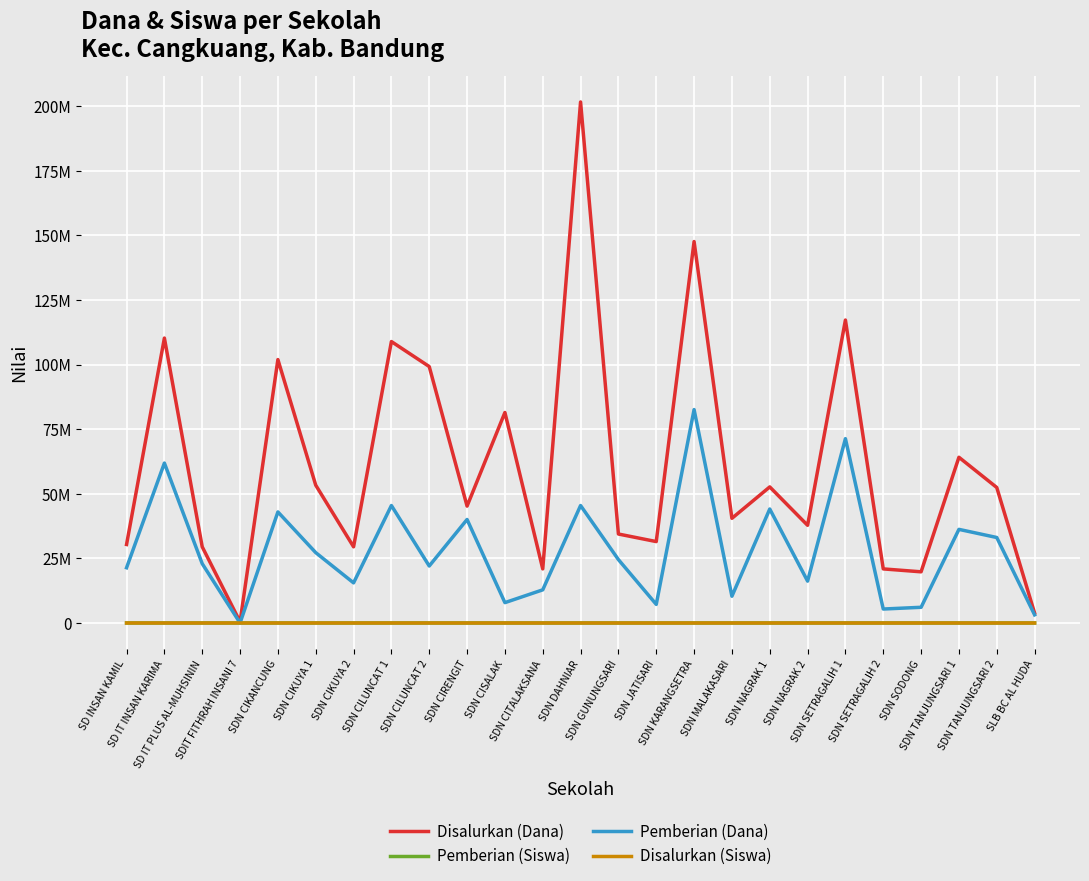

True or false: Disalurkan (Dana) and Disalurkan (Siswa) cross at least once.

False